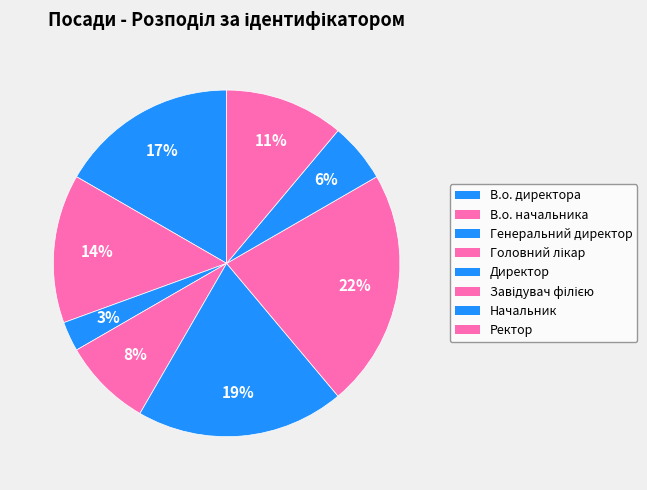

Which slice is the smallest?

Генеральний директор